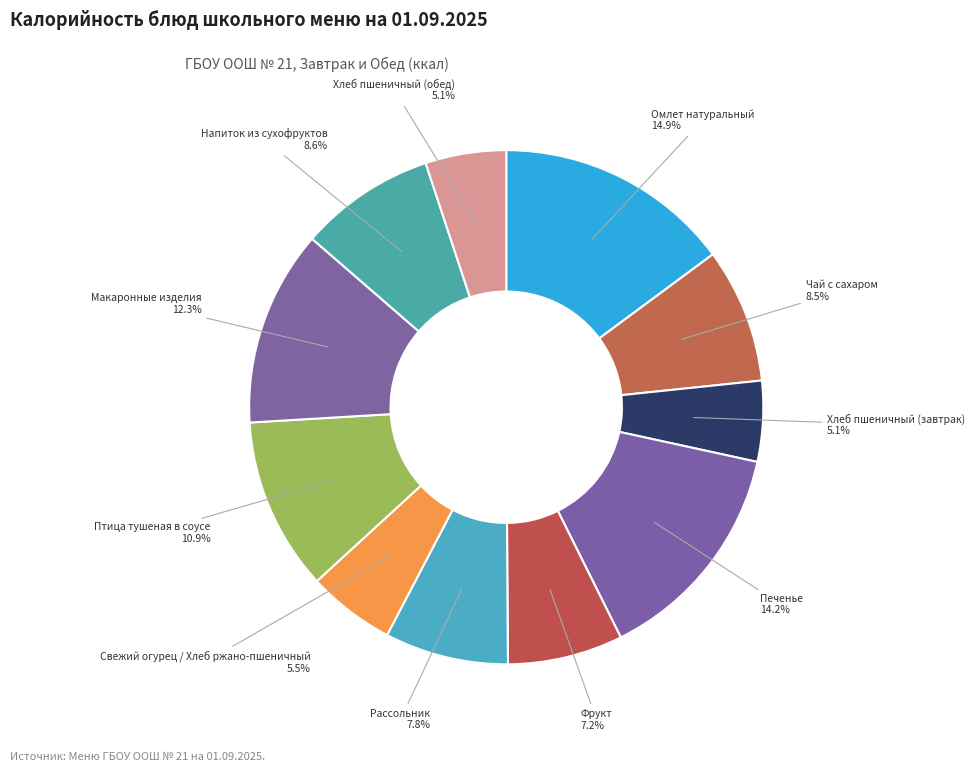

What percentage is the Напиток из сухофруктов slice, to the nearest percent?

9%